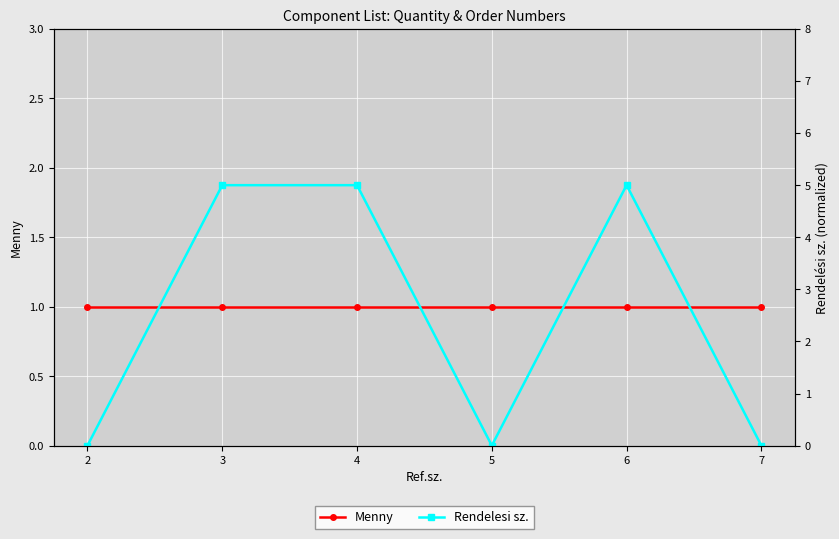

True or false: Menny and Rendelesi sz. intersect in this chart.

True